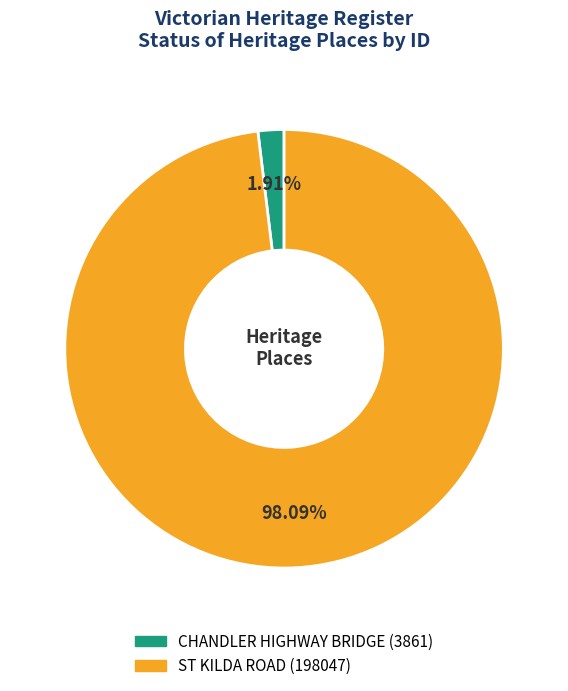

How many segments does this pie chart have?

2